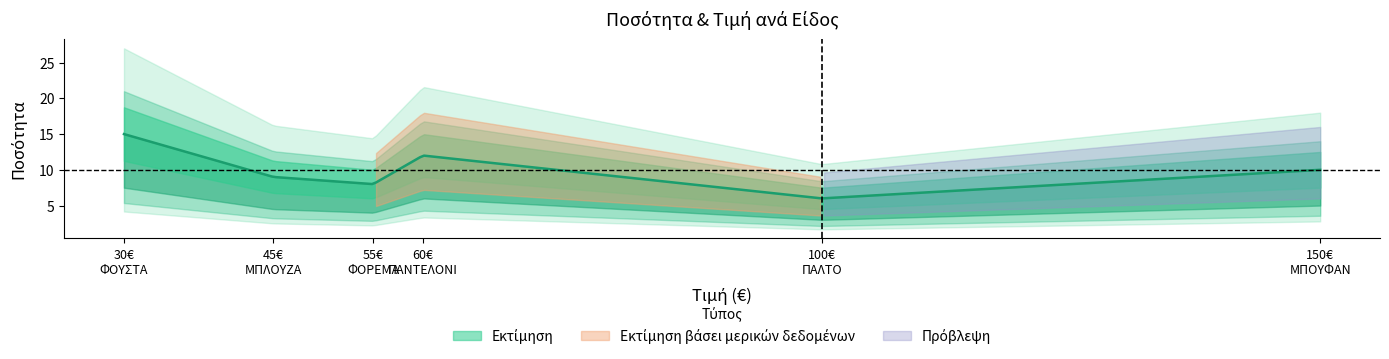

Is this an area chart (filled region under the line)?

No